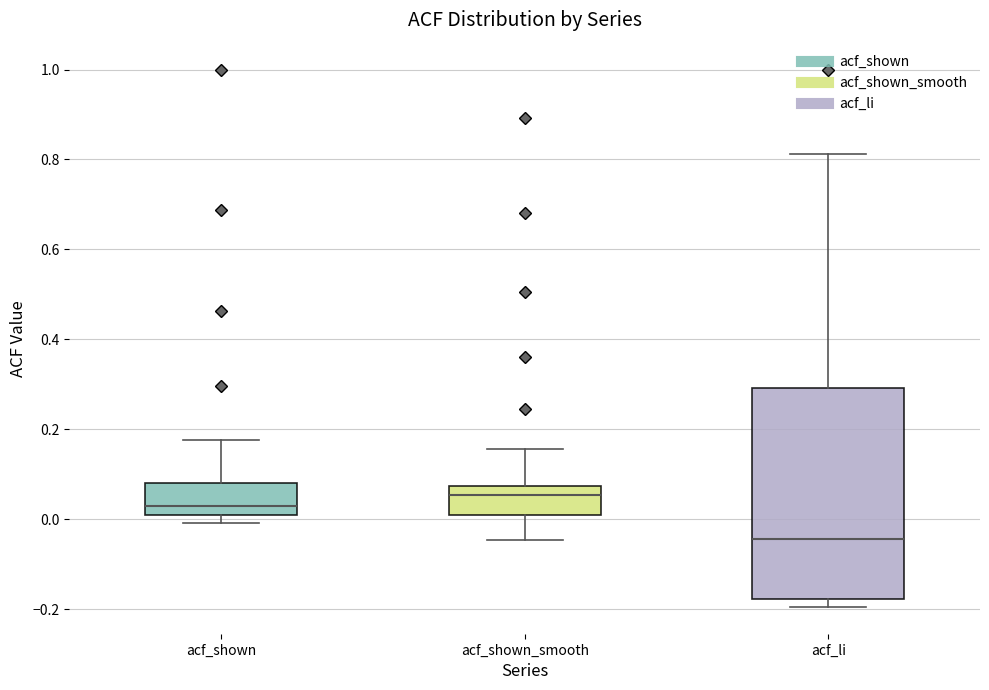

Which box is the tallest, from its lower edge to its upper edge?

acf_li